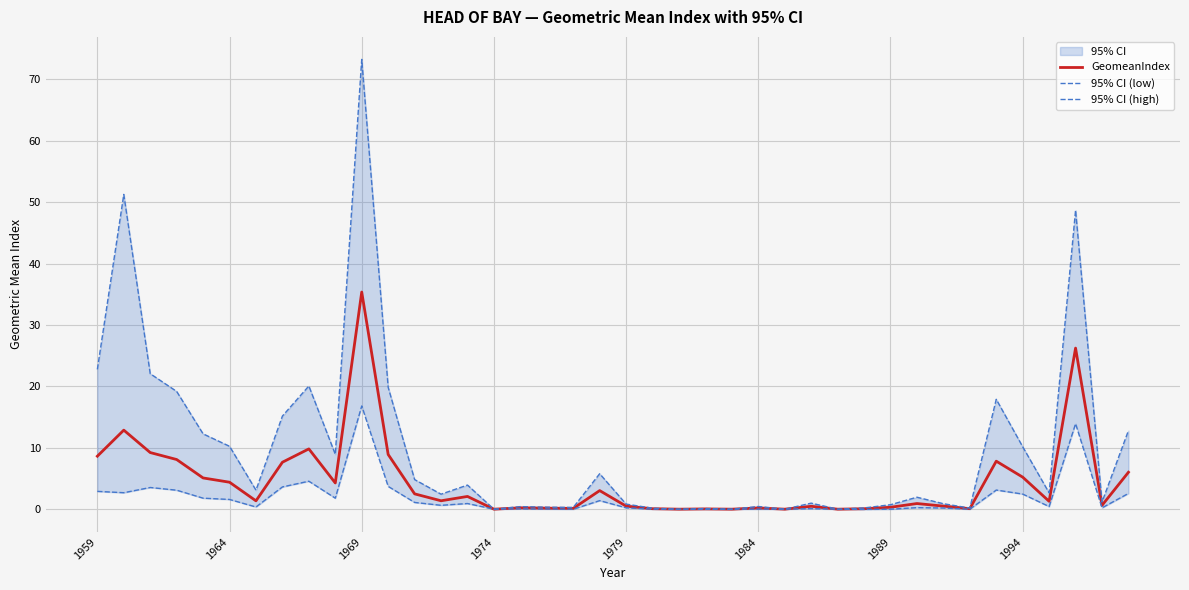

At which label does GeomeanIndex reach its peak?

1969